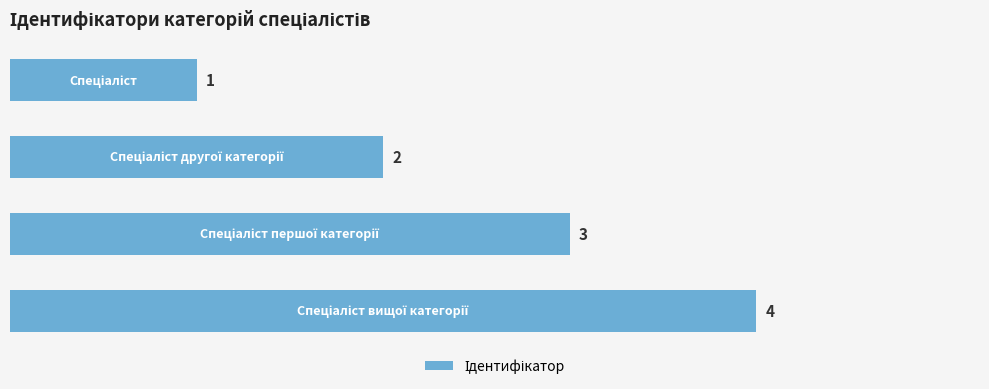

How many distinct data groups are displayed?

1